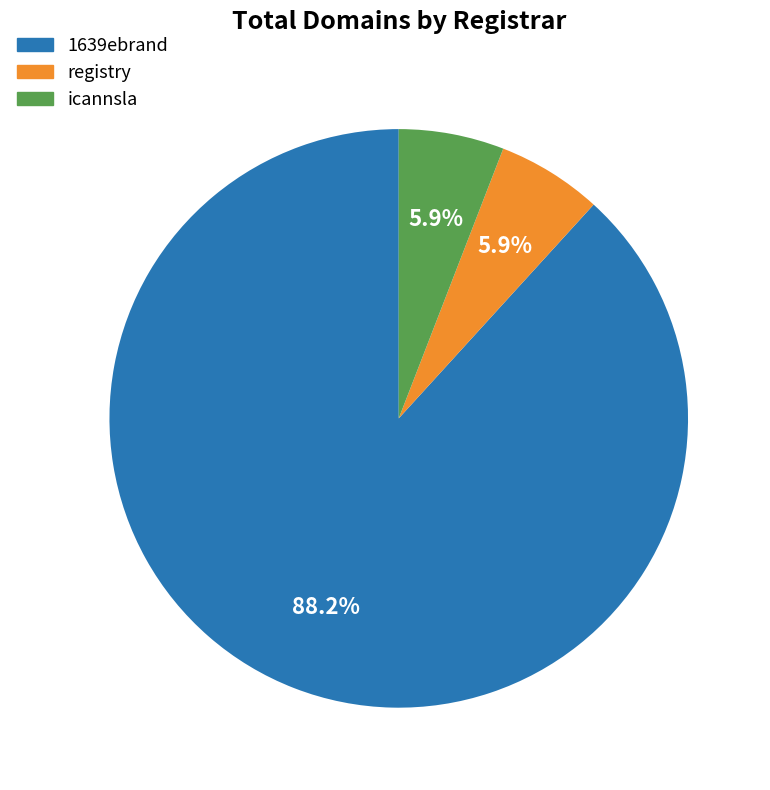

What is the largest slice in the pie chart?

1639ebrand